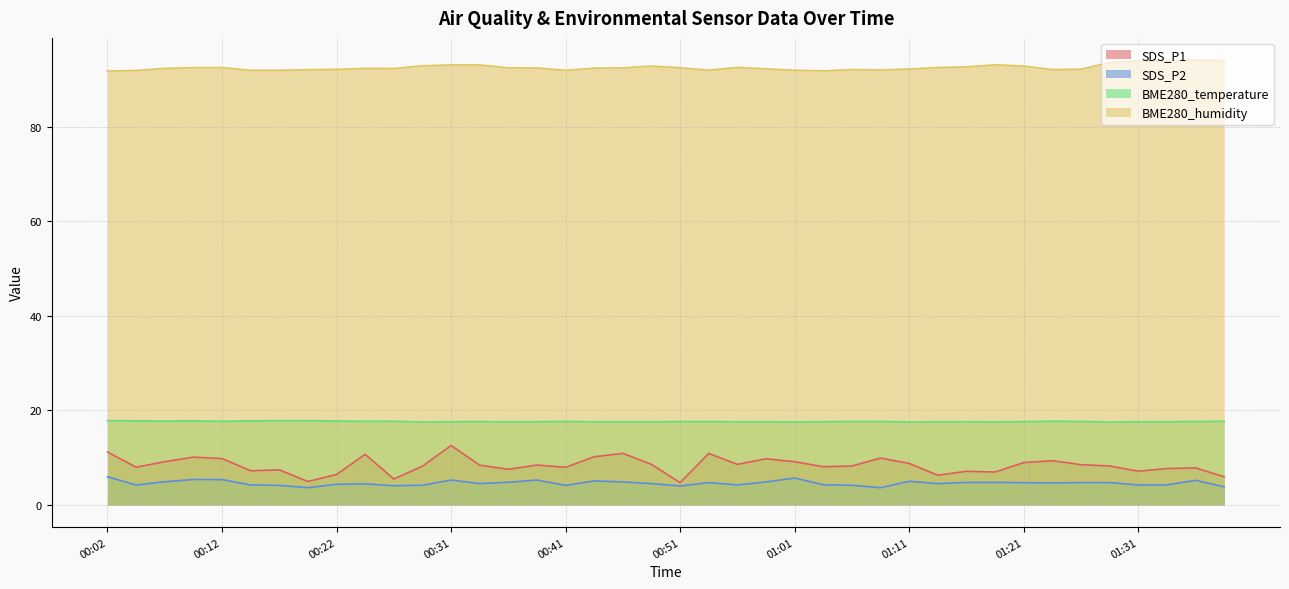

True or false: SDS_P2 has more than 1 points higher than both neighbors.

True